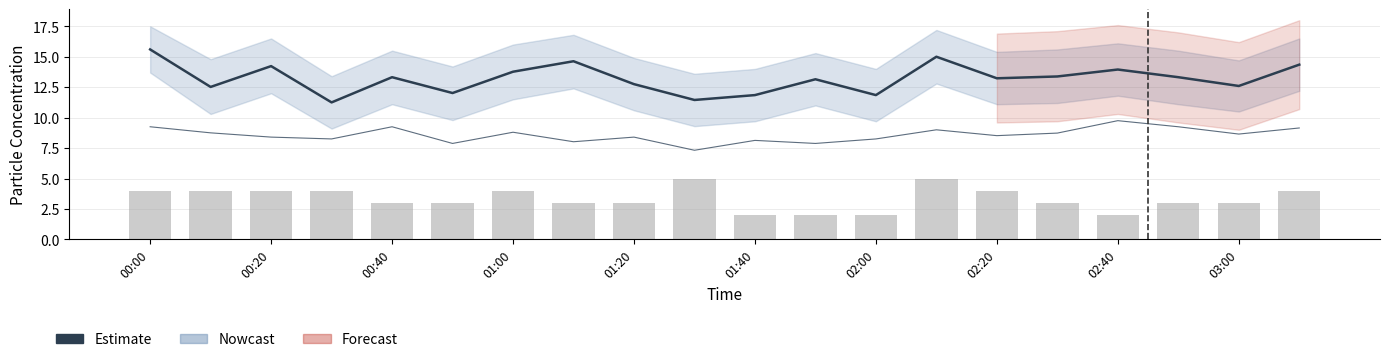

Reading right to left, what are all the values shown in this chart?

Estimate: 14.3	12.6	13.3	13.9	13.4	13.2	15.0	11.8	13.2	11.8	11.4	12.8	14.6	13.8	12.0	13.3	11.2	14.2	12.5	15.6
Signal (scaled): 4.0	3.0	3.0	2.0	3.0	4.0	5.0	2.0	2.0	2.0	5.0	3.0	3.0	4.0	3.0	3.0	4.0	4.0	4.0	4.0